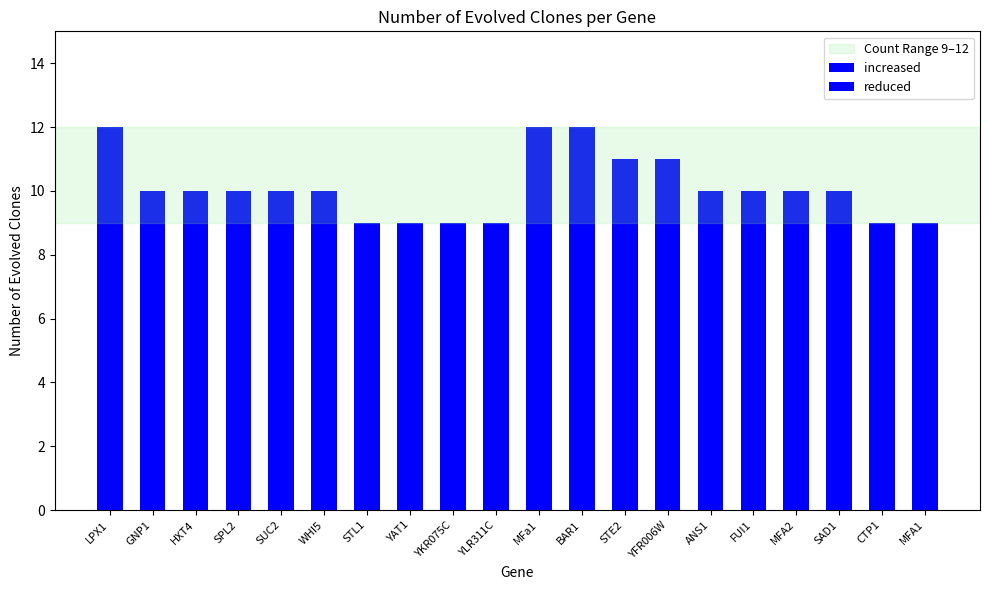

Which category has the highest value in the increased series?

LPX1